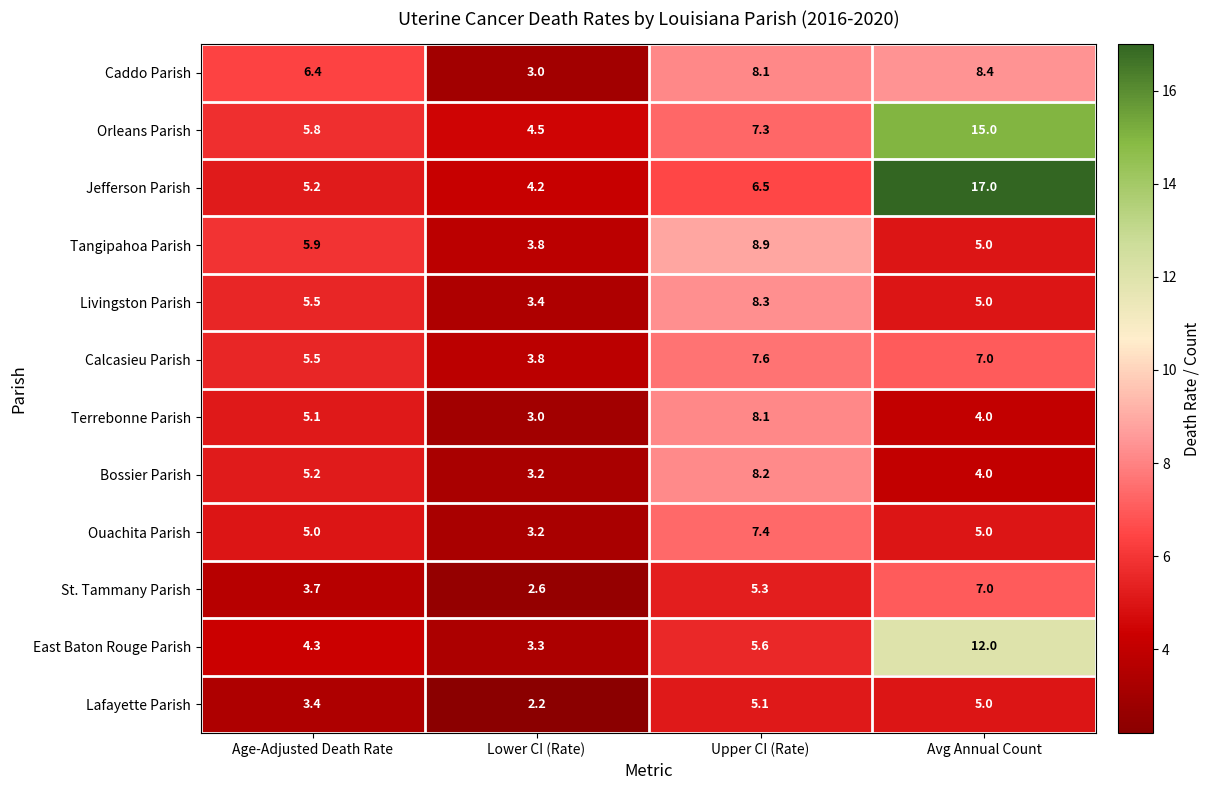

Is it true that Orleans Parish equals 15.0 at Avg Annual Count?

True